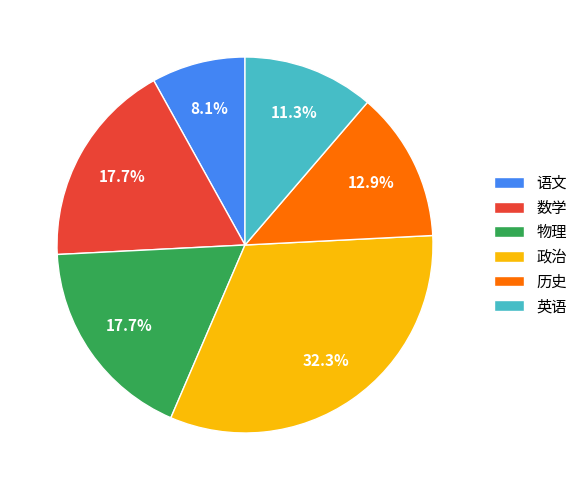

What portion of the pie excludes 英语?

88.7%